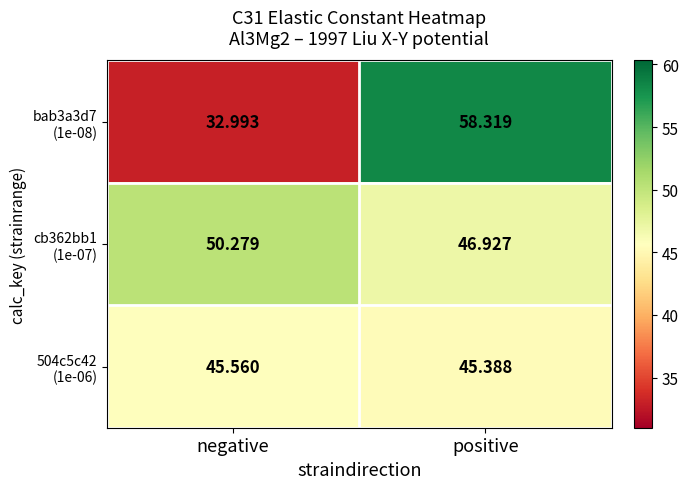

Which label corresponds to the largest value in the chart?

positive